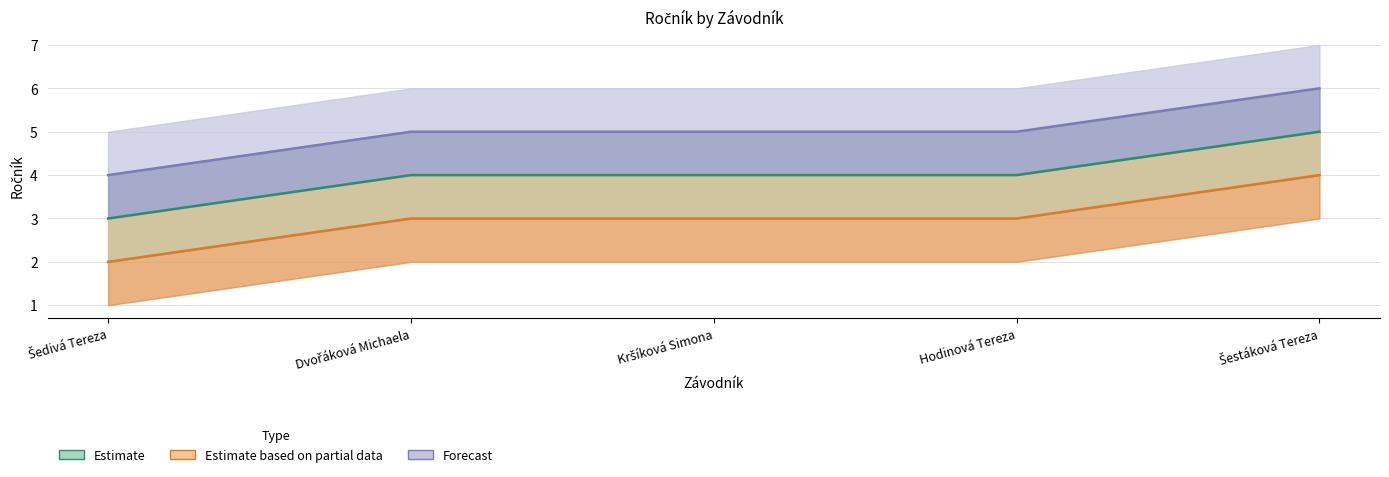

Which has a higher value, Šestáková Tereza or Šedivá Tereza?

Šestáková Tereza